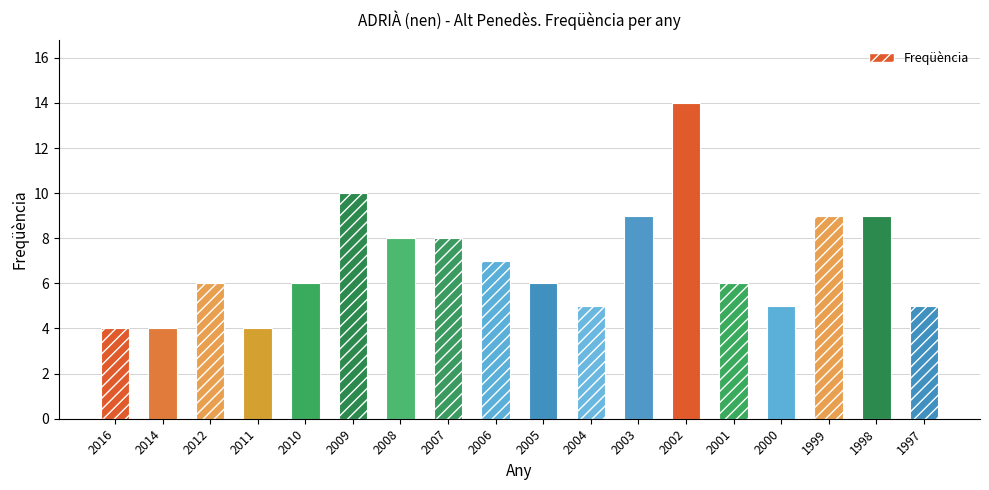

Reading left to right, list all the values displayed in this chart.

4	4	6	4	6	10	8	8	7	6	5	9	14	6	5	9	9	5